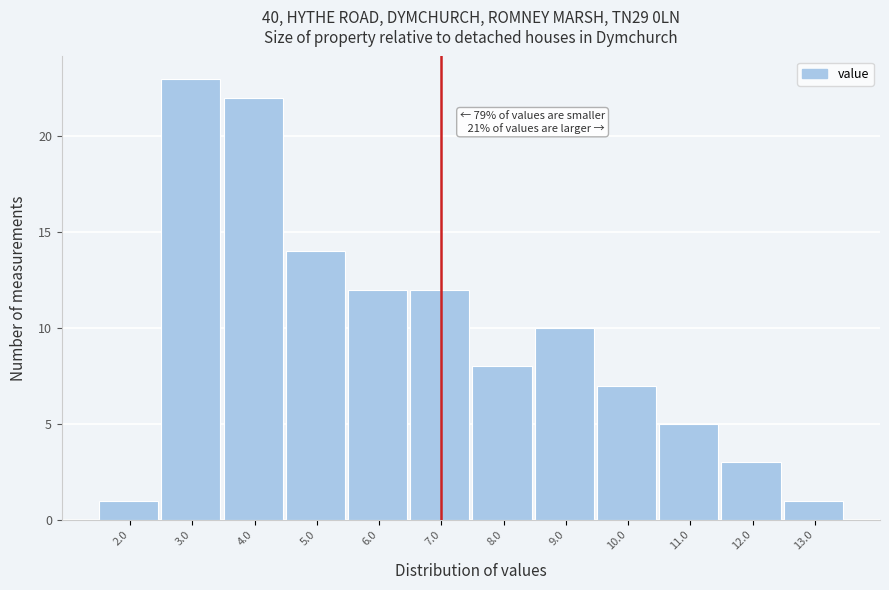

Reading right to left, extract all data points from this chart.

13.0=1	12.0=3	11.0=5	10.0=7	9.0=10	8.0=8	7.0=12	6.0=12	5.0=14	4.0=22	3.0=23	2.0=1